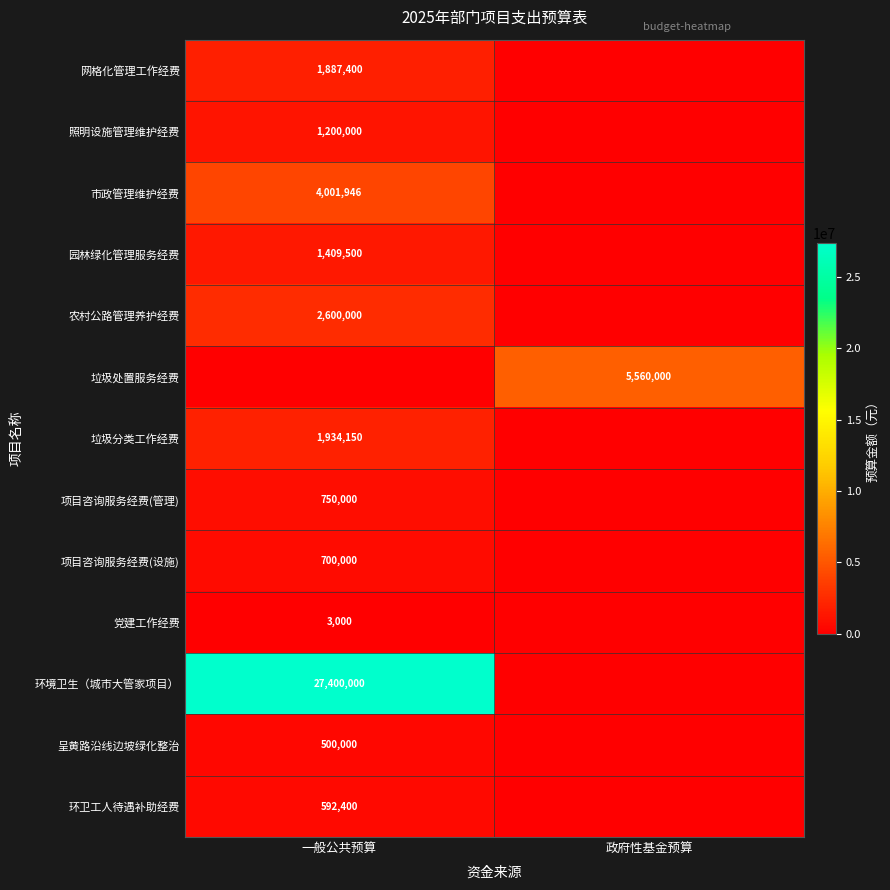

The 环卫工人待遇补助经费 series shows 804346 at 一般公共预算. True or false?

False